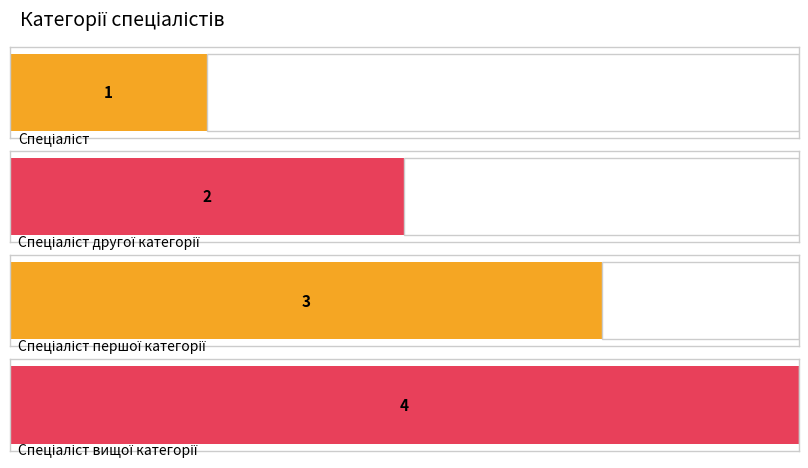

What value does the data have at Спеціаліст першої категорії?

3